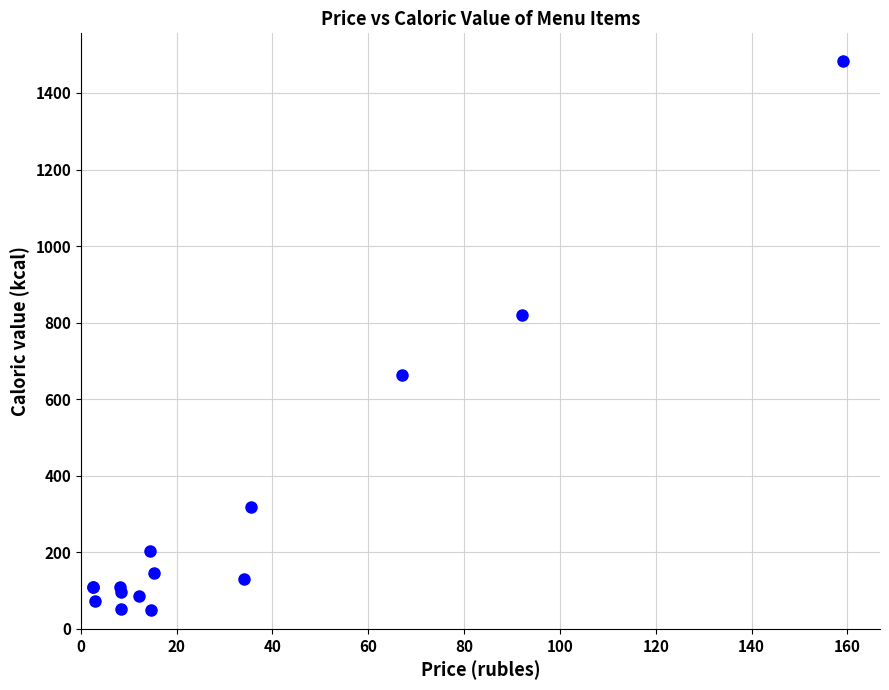

What Y value in the scatter plot is closest to 766?

820.9